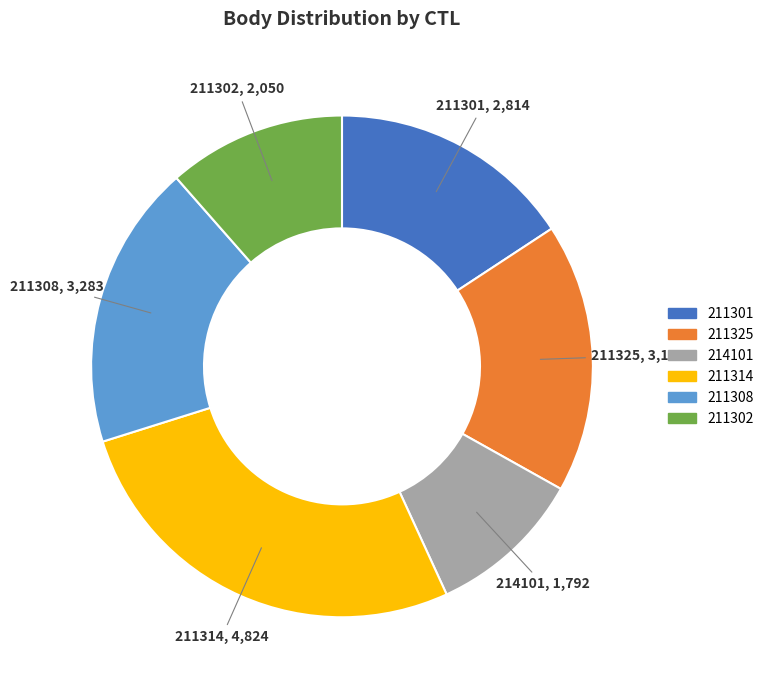

Combined, do 211302 and 211325 account for over 50%?

No